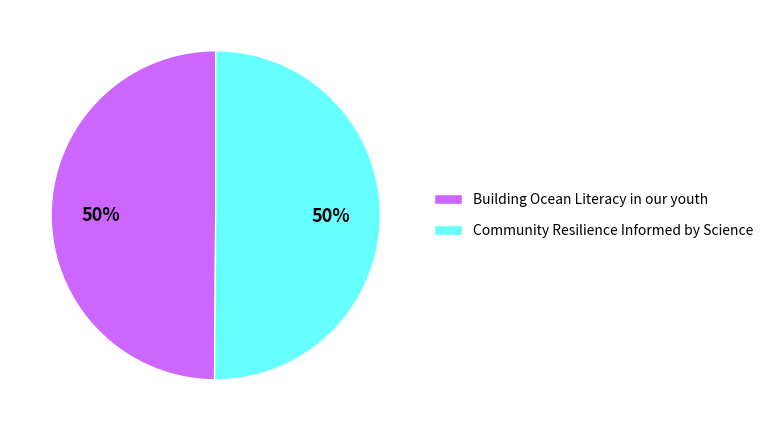

Is it true that Building Ocean Literacy in our youth is 50% of the pie?

True